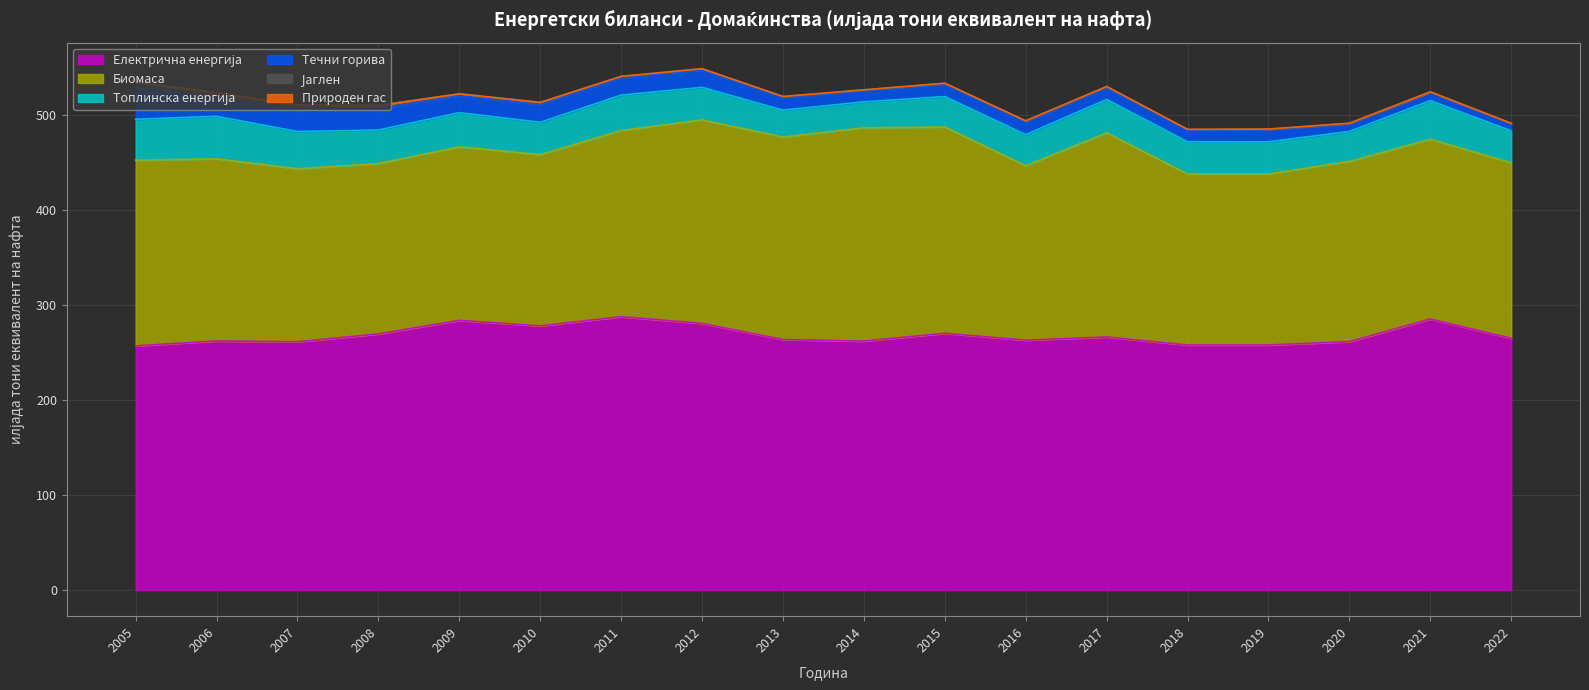

What is the greatest value displayed?

287.6